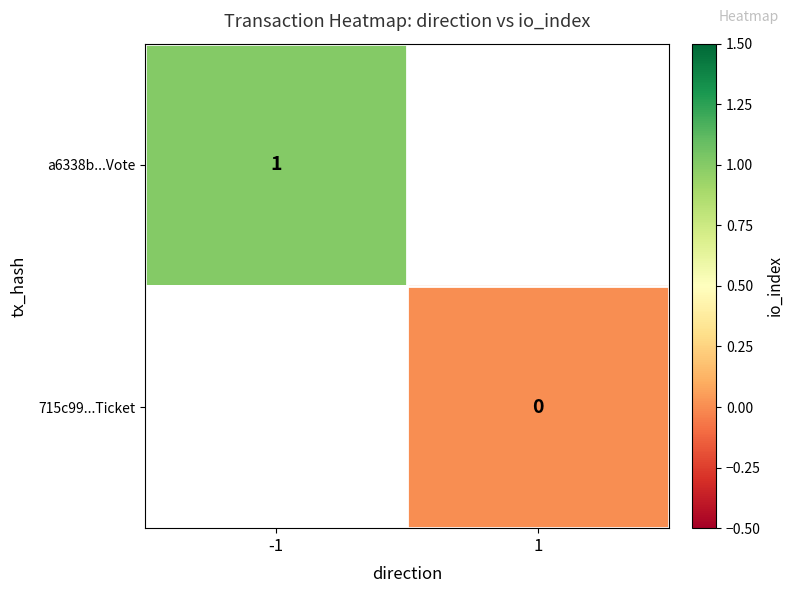

Rank the series by their average value, from highest to lowest.

a6338b...Vote, 715c99...Ticket